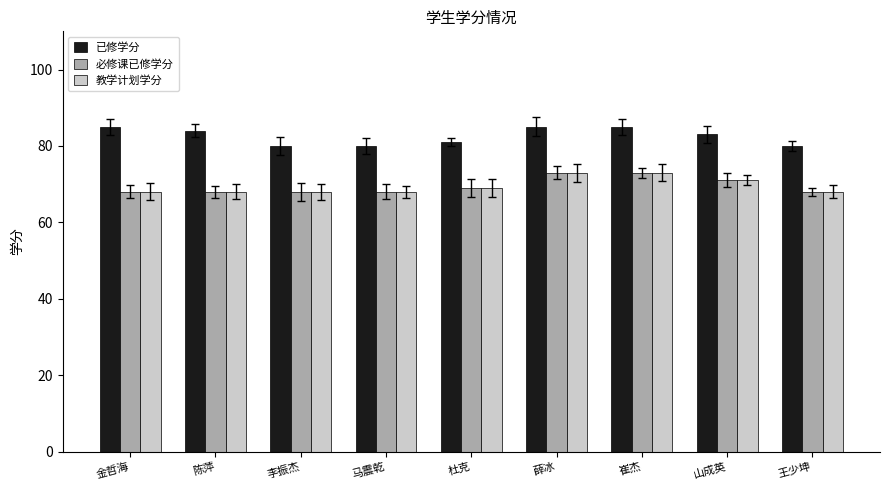

What is the difference between the highest and lowest values at 马震乾?

12